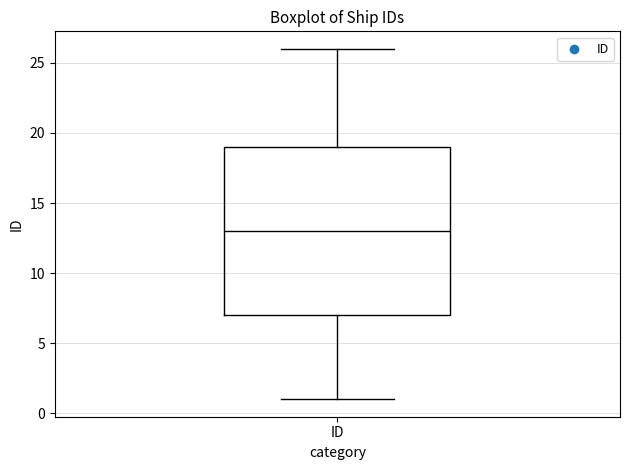

Where is the upper edge of the box for ID on the y-axis? The values are not printed on the chart, so give them approximately, as read against the axis.

19